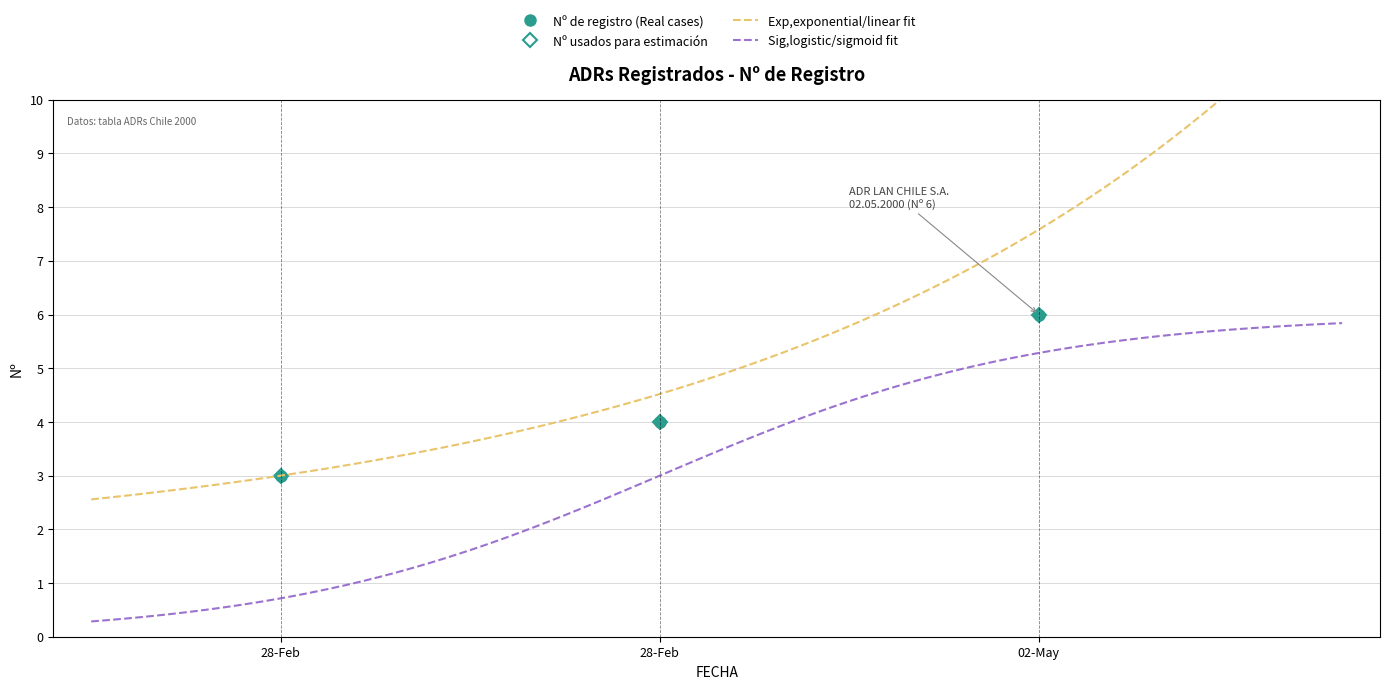

Rank the categories by value from highest to lowest.

02-May, 28-Feb, 28-Feb